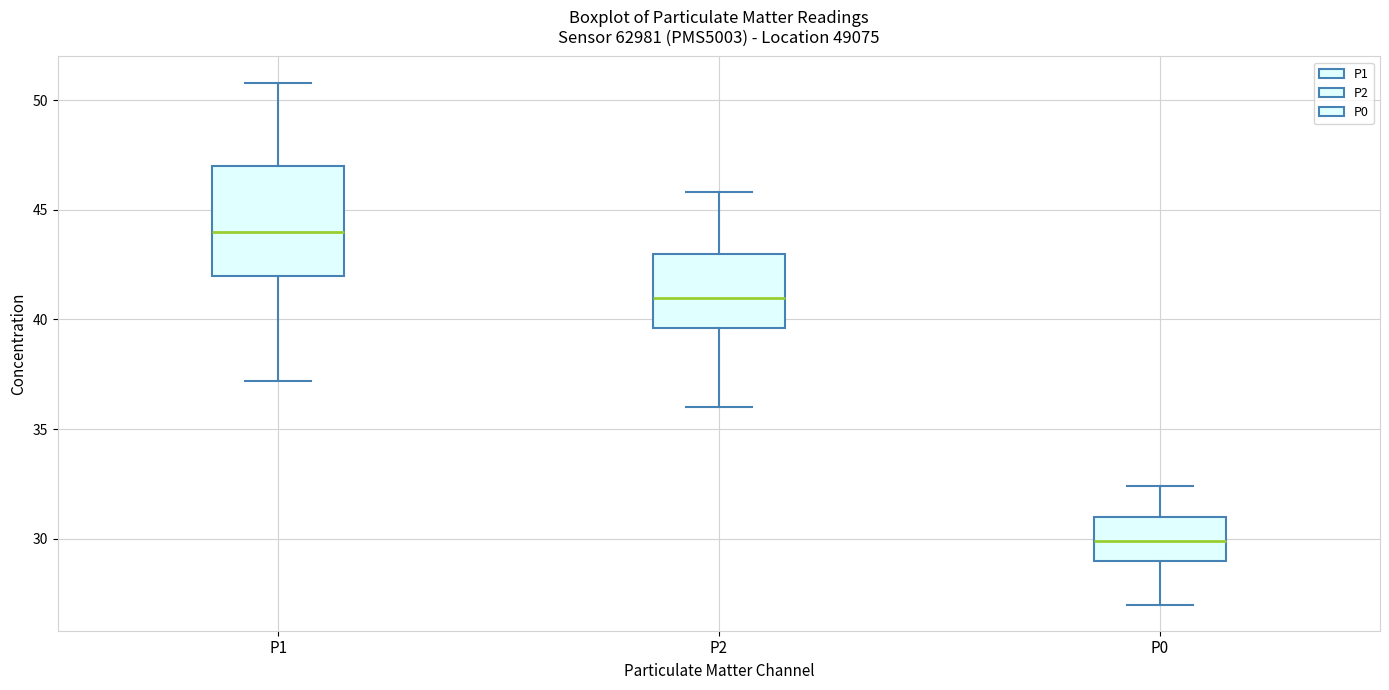

Which box is the tallest, from its lower edge to its upper edge?

P1